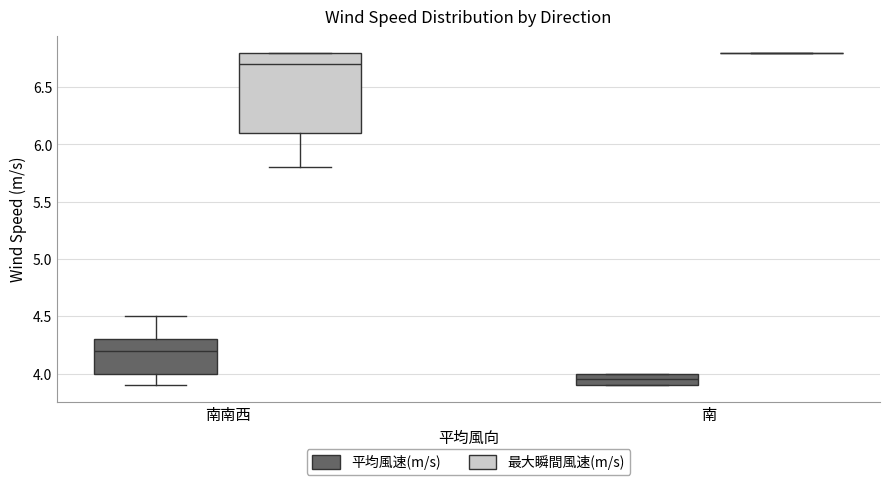

Reading left to right, transcribe this box plot: for each box, give where its median line is, the range the box spans, and where its two whiskers end, as read against the y-axis. The values are not printed on the chart, so give them approximately, as read against the axis.

南南西 (平均風速(m/s)): median 4.20, box 4.00 to 4.30, whiskers 3.90 to 4.50
南南西 (最大瞬間風速(m/s)): median 6.70, box 6.10 to 6.80, whiskers 5.80 to 6.80
南 (平均風速(m/s)): median 3.95, box 3.90 to 4.00, whiskers 3.90 to 4.00
南 (最大瞬間風速(m/s)): box collapsed to a line at 6.80, whiskers 6.80 to 6.80